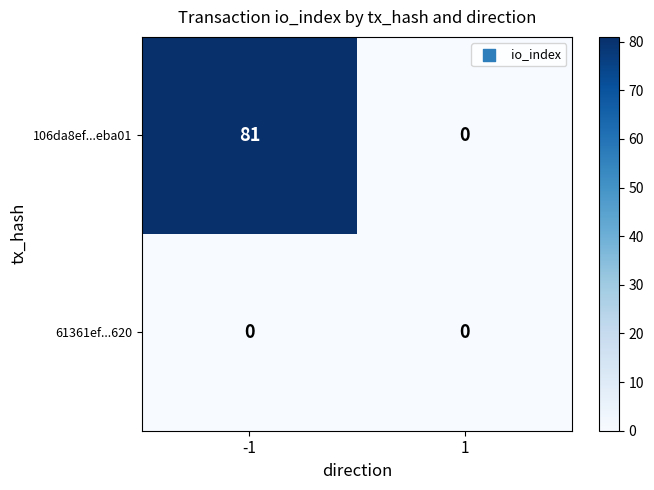

Rank the series by their average value, from highest to lowest.

106da8ef...eba01, 61361ef...620